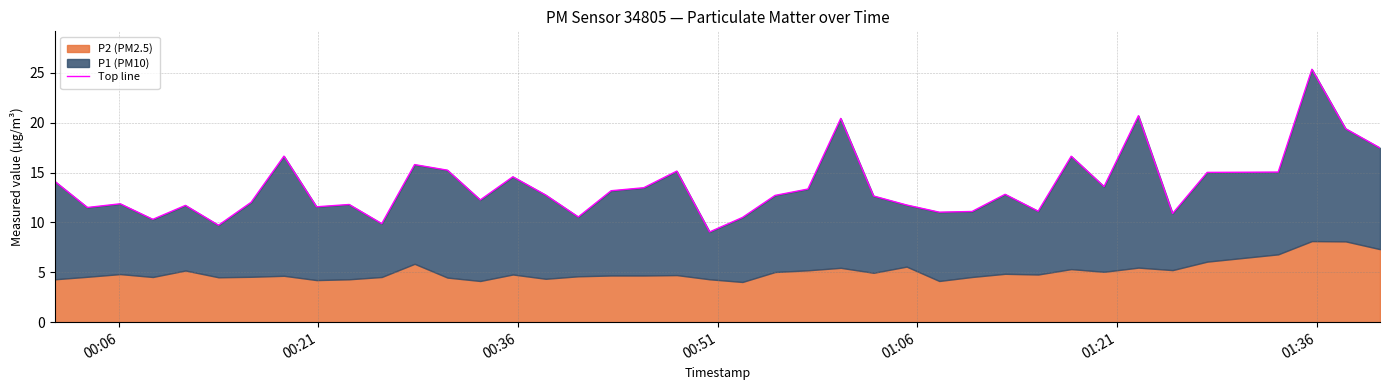

What is the difference between the maximum and minimum values?

16.3